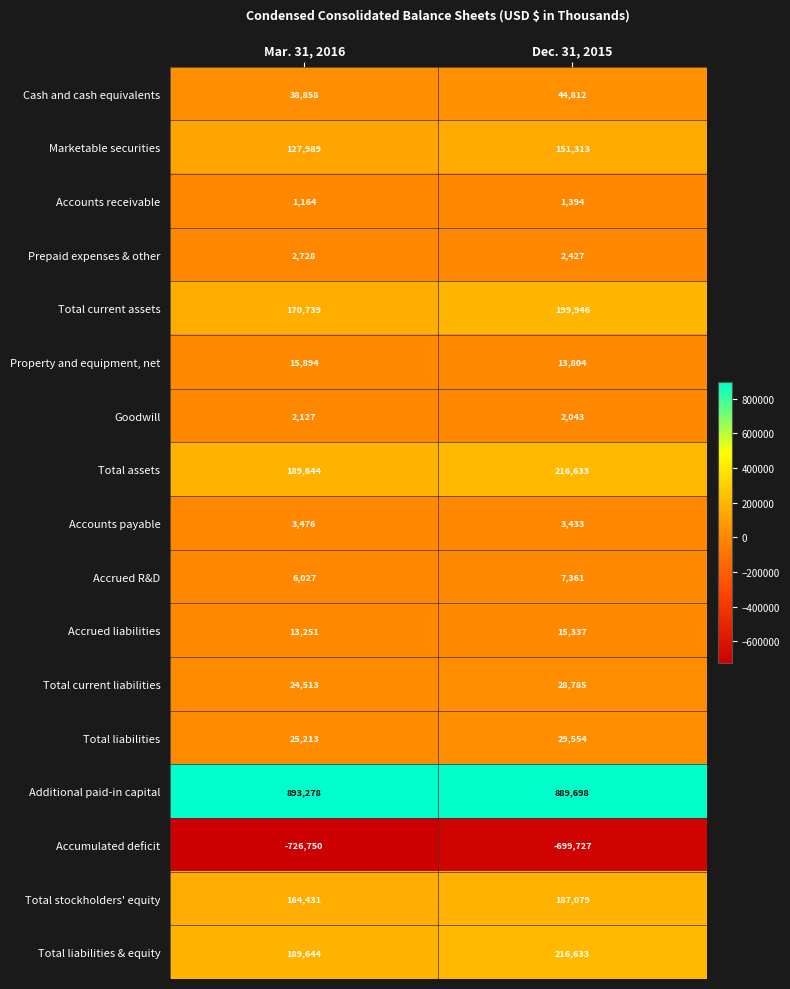

Is the value of Accounts receivable at Mar. 31, 2016 greater than the value of Additional paid-in capital at Mar. 31, 2016?

No